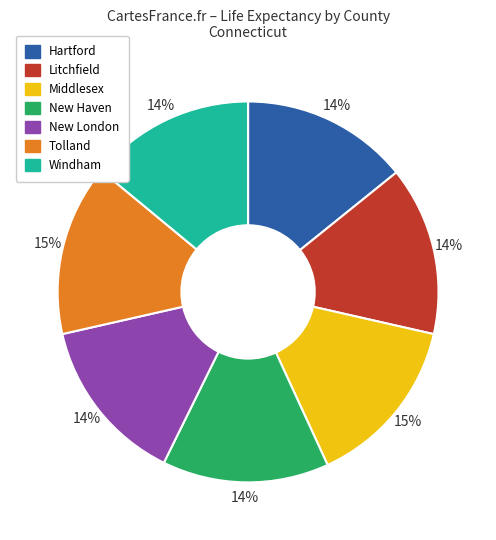

Approximately how many times larger is the value at Litchfield compared to Hartford?

1.0